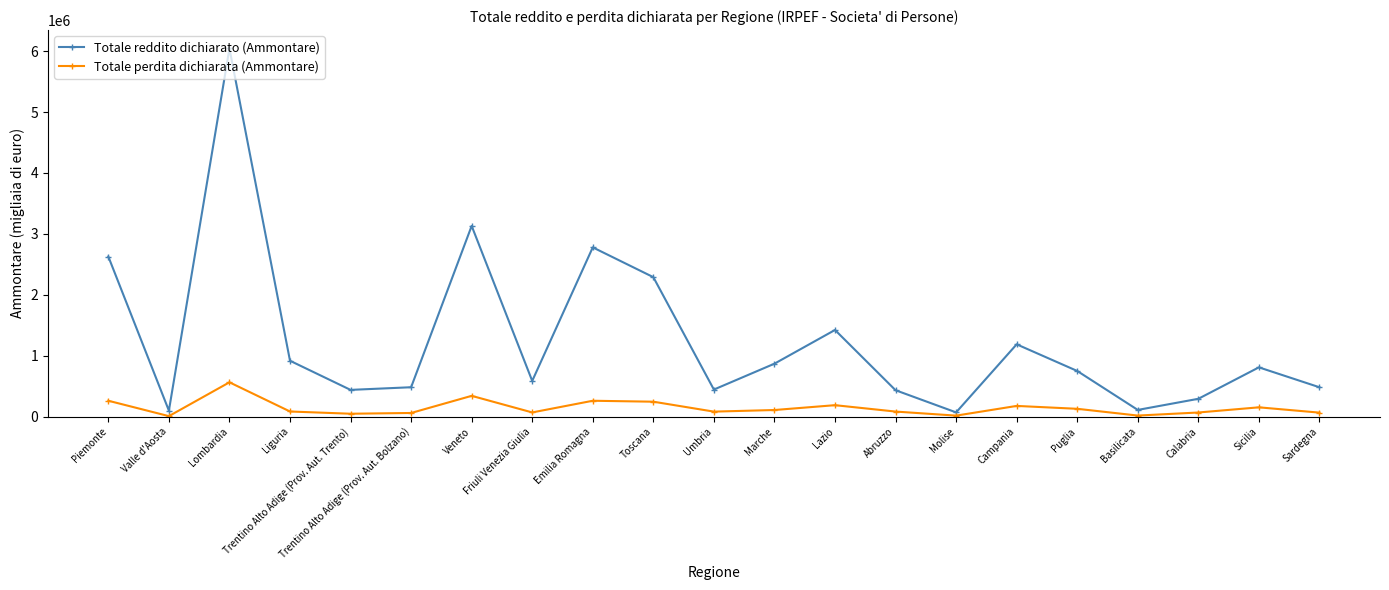

What is the approximate value of Totale reddito dichiarato (Ammontare) at Calabria?

292051